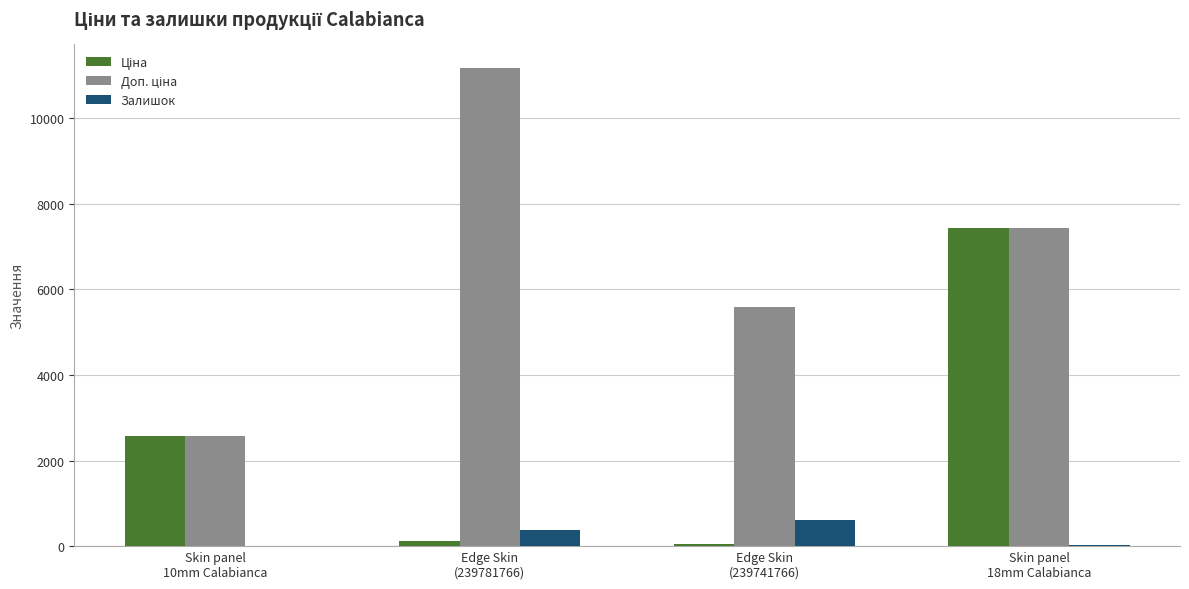

Is it true that Залишок equals 1047.2 at Edge Skin
(239741766)?

False